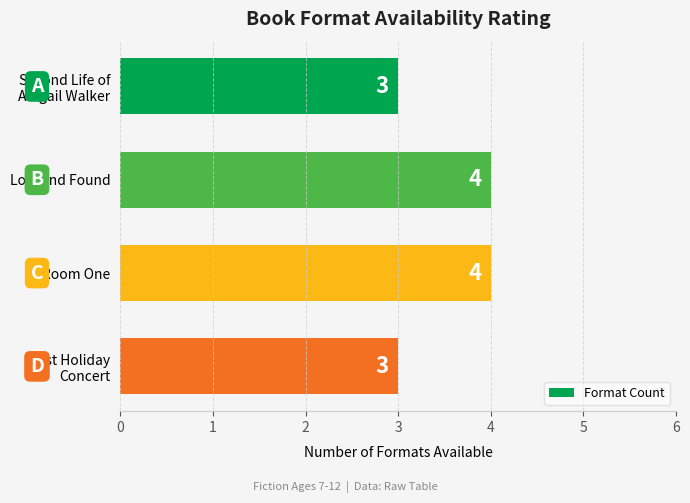

What is the average value?

4